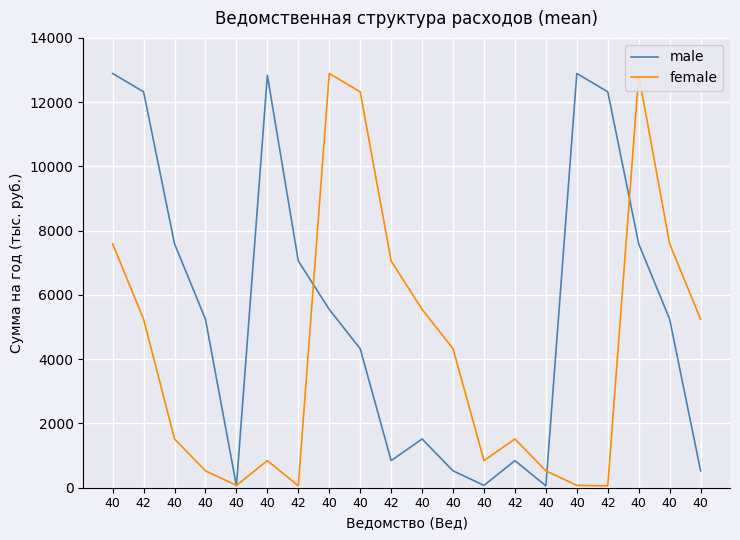

Between which two adjacent categories do male and female first intersect?

40 and 40